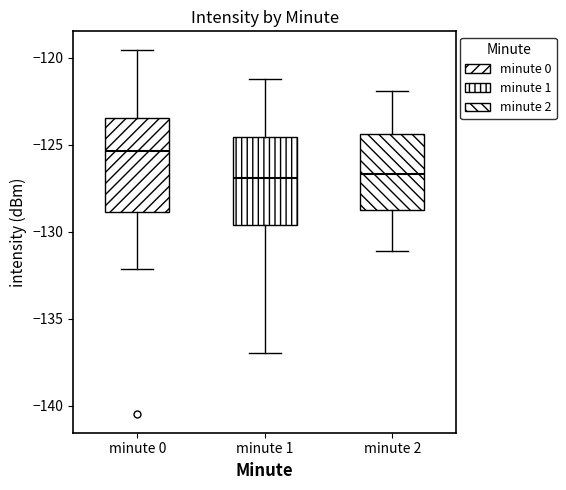

Where is the lower edge of the box for minute 1 on the y-axis? The values are not printed on the chart, so give them approximately, as read against the axis.

-129.5